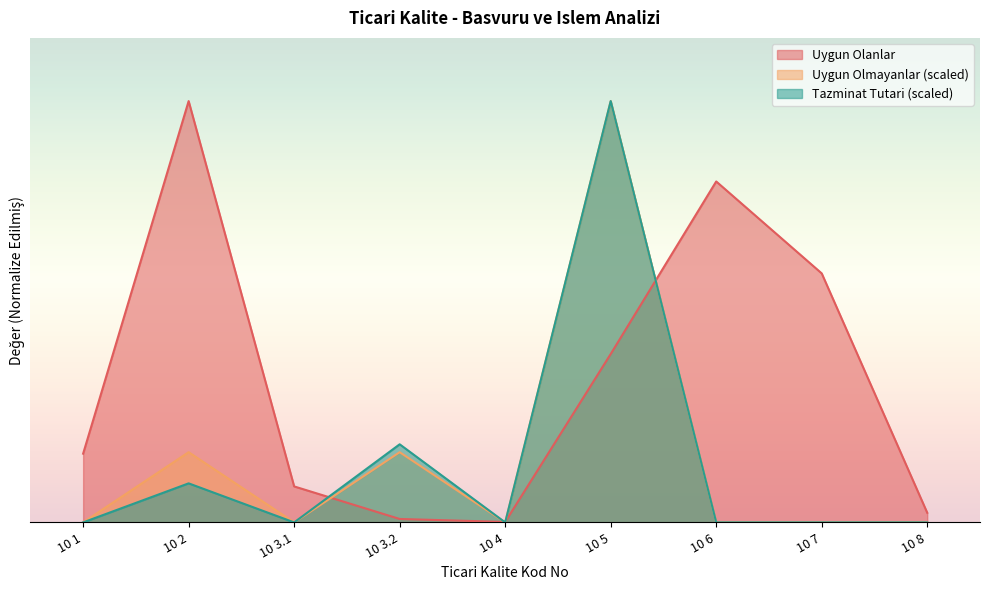

How many lines are shown in the chart?

3